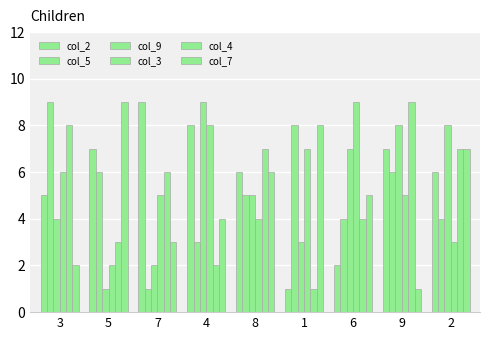

What value does the col_2 series have at 6?

2